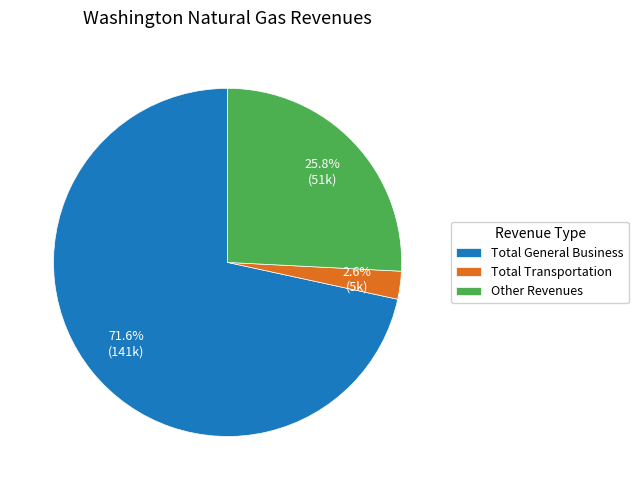

Count the number of slices in the pie.

3